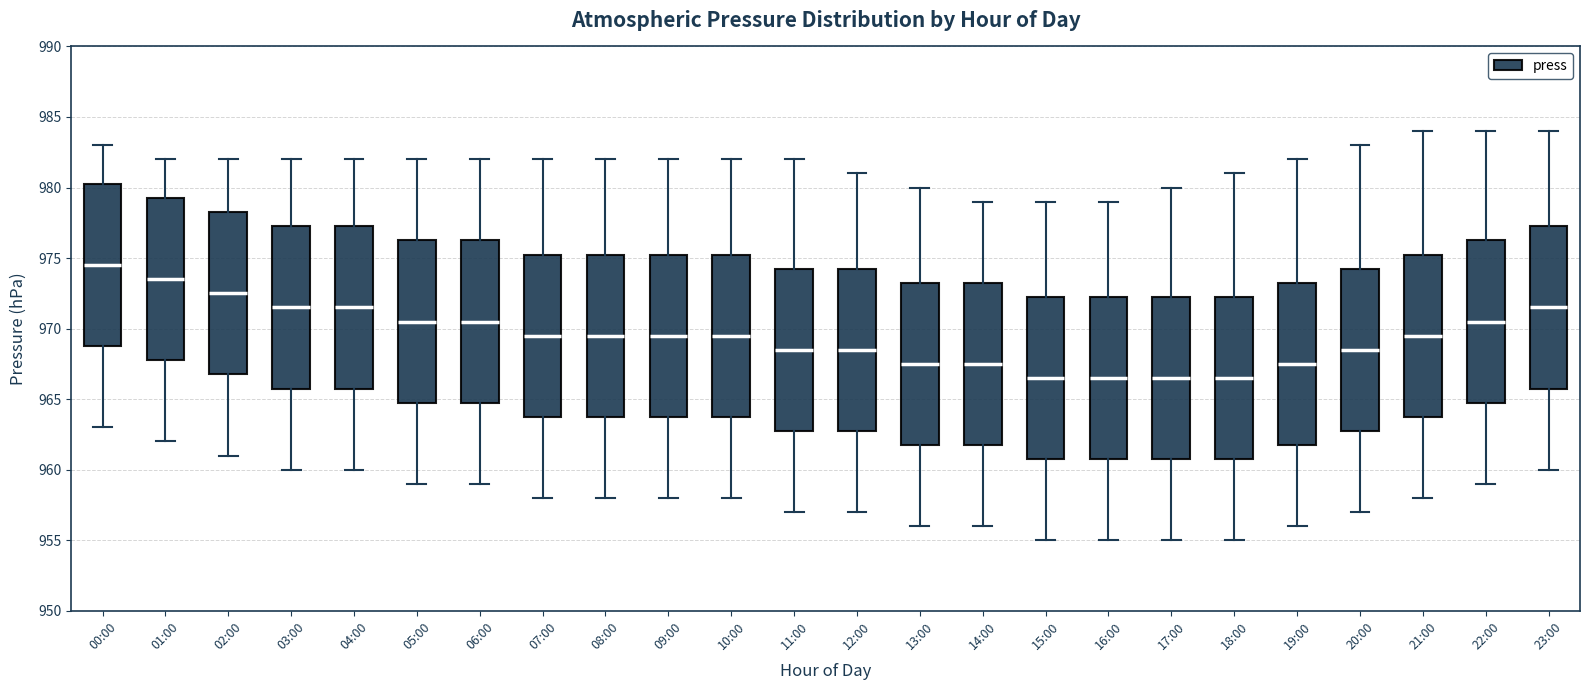

Reading left to right, read every box against the y-axis: the position of its median line, the range the box covers, and the ends of its whiskers. The values are not printed on the chart, so give them approximately, as read against the axis.

00:00: median 974.5, box 969.0 to 980.5, whiskers 963.0 to 983.0
01:00: median 973.5, box 968.0 to 979.5, whiskers 962.0 to 982.0
02:00: median 972.5, box 967.0 to 978.5, whiskers 961.0 to 982.0
03:00: median 971.5, box 966.0 to 977.5, whiskers 960.0 to 982.0
04:00: median 971.5, box 966.0 to 977.5, whiskers 960.0 to 982.0
05:00: median 970.5, box 965.0 to 976.5, whiskers 959.0 to 982.0
06:00: median 970.5, box 965.0 to 976.5, whiskers 959.0 to 982.0
07:00: median 969.5, box 964.0 to 975.5, whiskers 958.0 to 982.0
08:00: median 969.5, box 964.0 to 975.5, whiskers 958.0 to 982.0
09:00: median 969.5, box 964.0 to 975.5, whiskers 958.0 to 982.0
10:00: median 969.5, box 964.0 to 975.5, whiskers 958.0 to 982.0
11:00: median 968.5, box 963.0 to 974.5, whiskers 957.0 to 982.0
12:00: median 968.5, box 963.0 to 974.5, whiskers 957.0 to 981.0
13:00: median 967.5, box 962.0 to 973.5, whiskers 956.0 to 980.0
14:00: median 967.5, box 962.0 to 973.5, whiskers 956.0 to 979.0
15:00: median 966.5, box 961.0 to 972.5, whiskers 955.0 to 979.0
16:00: median 966.5, box 961.0 to 972.5, whiskers 955.0 to 979.0
17:00: median 966.5, box 961.0 to 972.5, whiskers 955.0 to 980.0
18:00: median 966.5, box 961.0 to 972.5, whiskers 955.0 to 981.0
19:00: median 967.5, box 962.0 to 973.5, whiskers 956.0 to 982.0
20:00: median 968.5, box 963.0 to 974.5, whiskers 957.0 to 983.0
21:00: median 969.5, box 964.0 to 975.5, whiskers 958.0 to 984.0
22:00: median 970.5, box 965.0 to 976.5, whiskers 959.0 to 984.0
23:00: median 971.5, box 966.0 to 977.5, whiskers 960.0 to 984.0